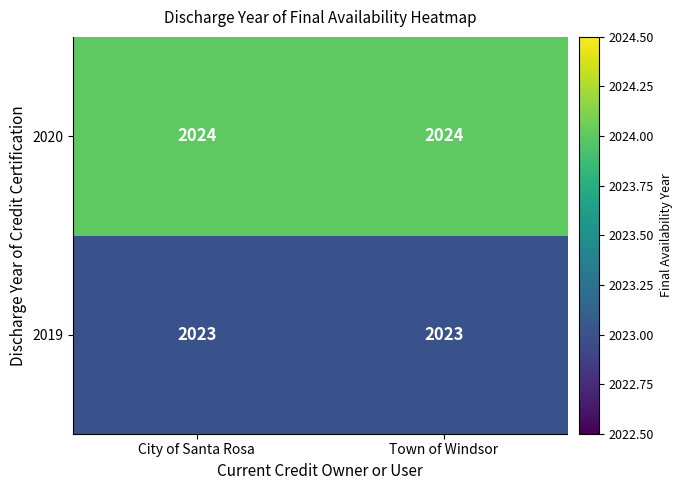

What is the smallest value displayed?

2023